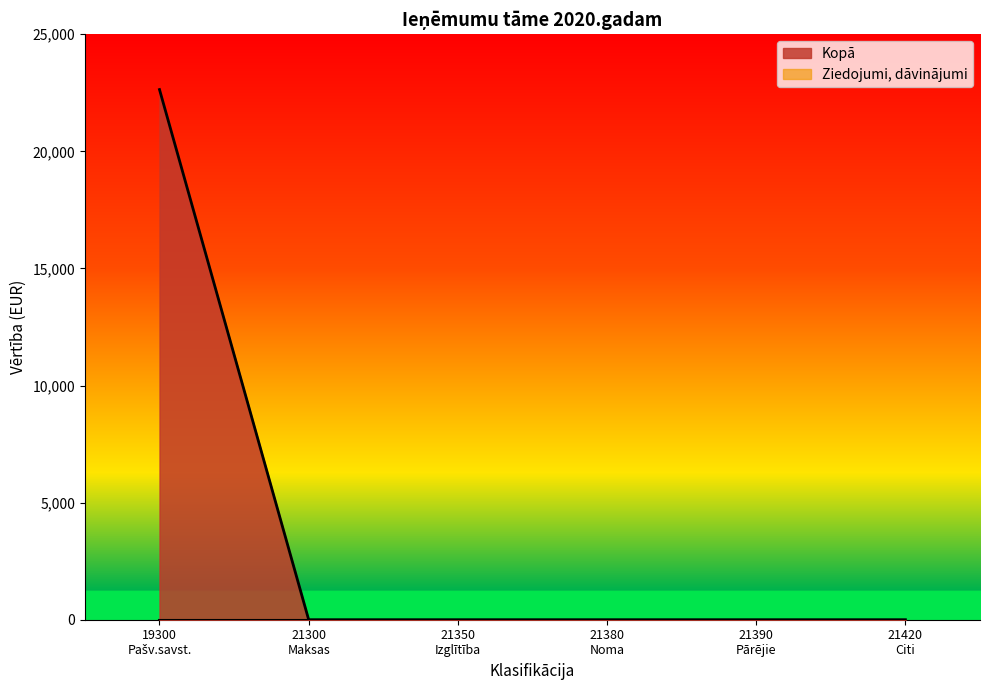

Which series has the widest spread of values?

Kopā